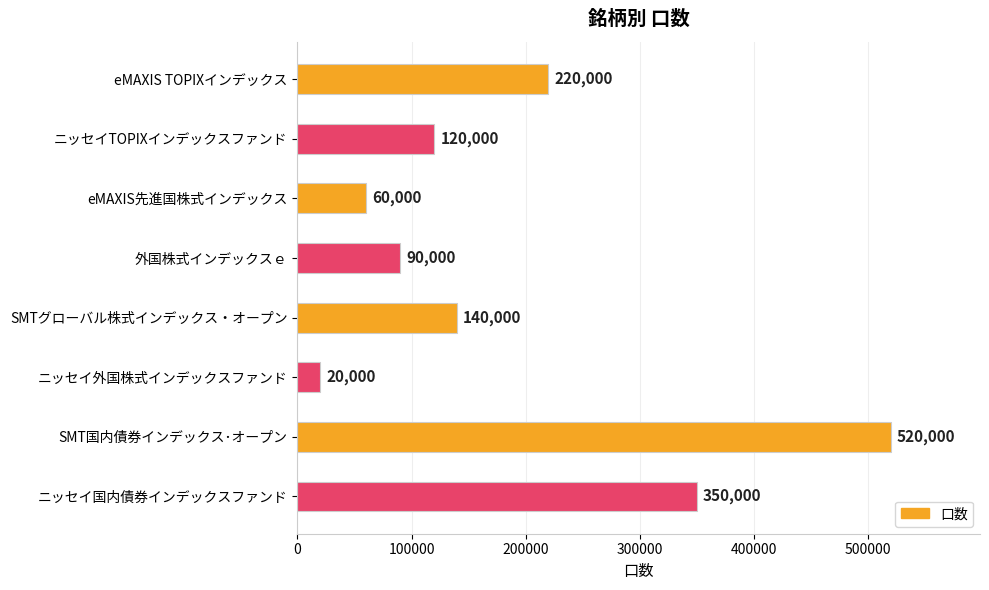

Where is the data nearest to the value 270000?

eMAXIS TOPIXインデックス